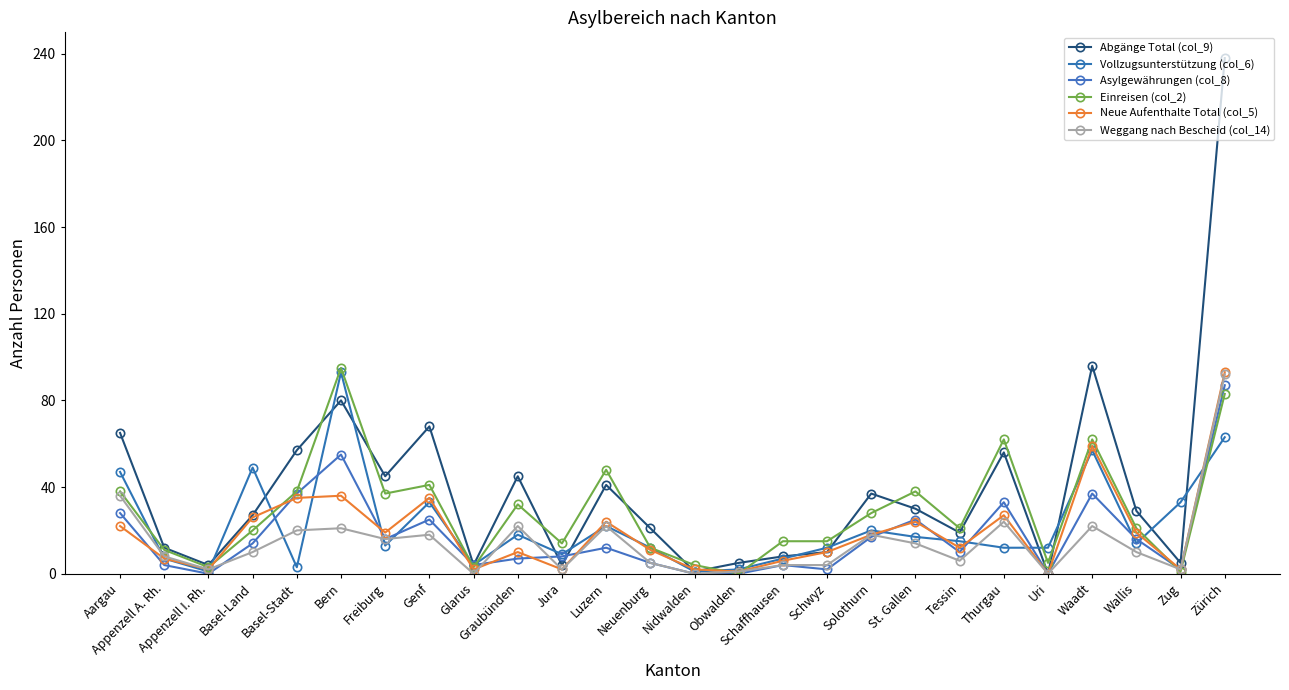

List the series in order of their peak value, lowest first.

Asylgewährungen (col_8), Weggang nach Bescheid (col_14), Vollzugsunterstützung (col_6), Neue Aufenthalte Total (col_5), Einreisen (col_2), Abgänge Total (col_9)